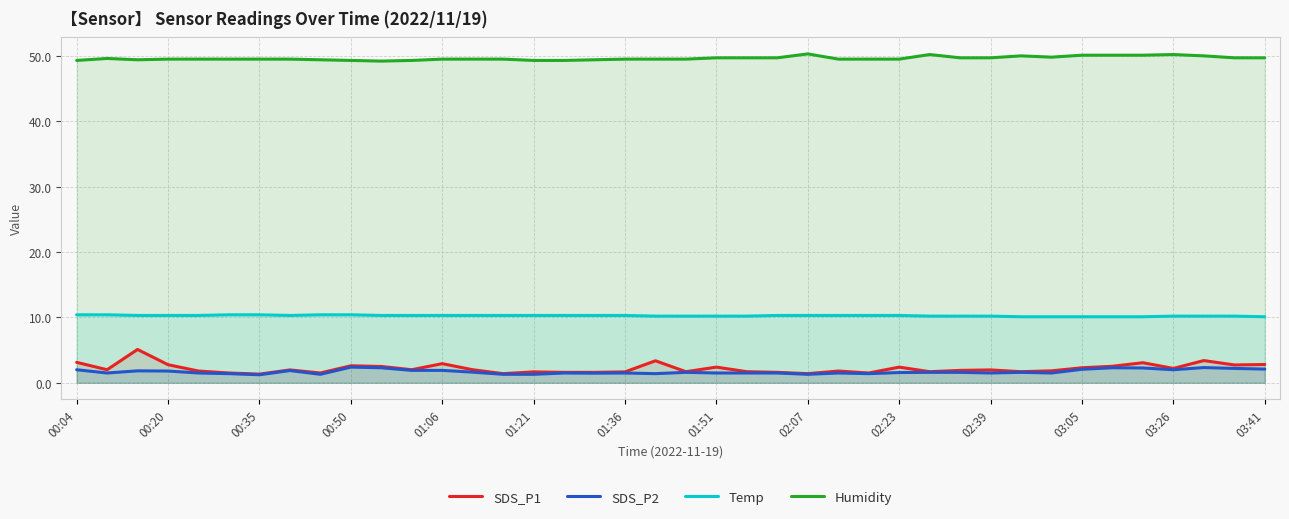

Reading left to right, list all the values displayed in this chart.

SDS_P1: 3.1	2.0	5.1	2.8	1.8	1.5	1.3	2.0	1.5	2.6	2.5	2.0	2.9	2.0	1.4	1.7	1.6	1.6	1.7	3.4	1.7	2.4	1.7	1.6	1.4	1.8	1.5	2.4	1.7	1.9	2.0	1.7	1.8	2.3	2.5	3.1	2.2	3.4	2.7	2.8
SDS_P2: 2.0	1.5	1.8	1.8	1.5	1.4	1.2	1.9	1.3	2.4	2.3	1.9	1.9	1.6	1.3	1.3	1.5	1.5	1.5	1.4	1.6	1.5	1.5	1.5	1.3	1.5	1.4	1.6	1.6	1.6	1.5	1.6	1.5	2.1	2.3	2.3	2.0	2.3	2.2	2.1
Temp: 10.4	10.4	10.3	10.3	10.3	10.4	10.4	10.3	10.4	10.4	10.3	10.3	10.3	10.3	10.3	10.3	10.3	10.3	10.3	10.2	10.2	10.2	10.2	10.3	10.3	10.3	10.3	10.3	10.2	10.2	10.2	10.1	10.1	10.1	10.1	10.1	10.2	10.2	10.2	10.1
Humidity: 49.3	49.6	49.4	49.5	49.5	49.5	49.5	49.5	49.4	49.3	49.2	49.3	49.5	49.5	49.5	49.3	49.3	49.4	49.5	49.5	49.5	49.7	49.7	49.7	50.3	49.5	49.5	49.5	50.2	49.7	49.7	50.0	49.8	50.1	50.1	50.1	50.2	50.0	49.7	49.7